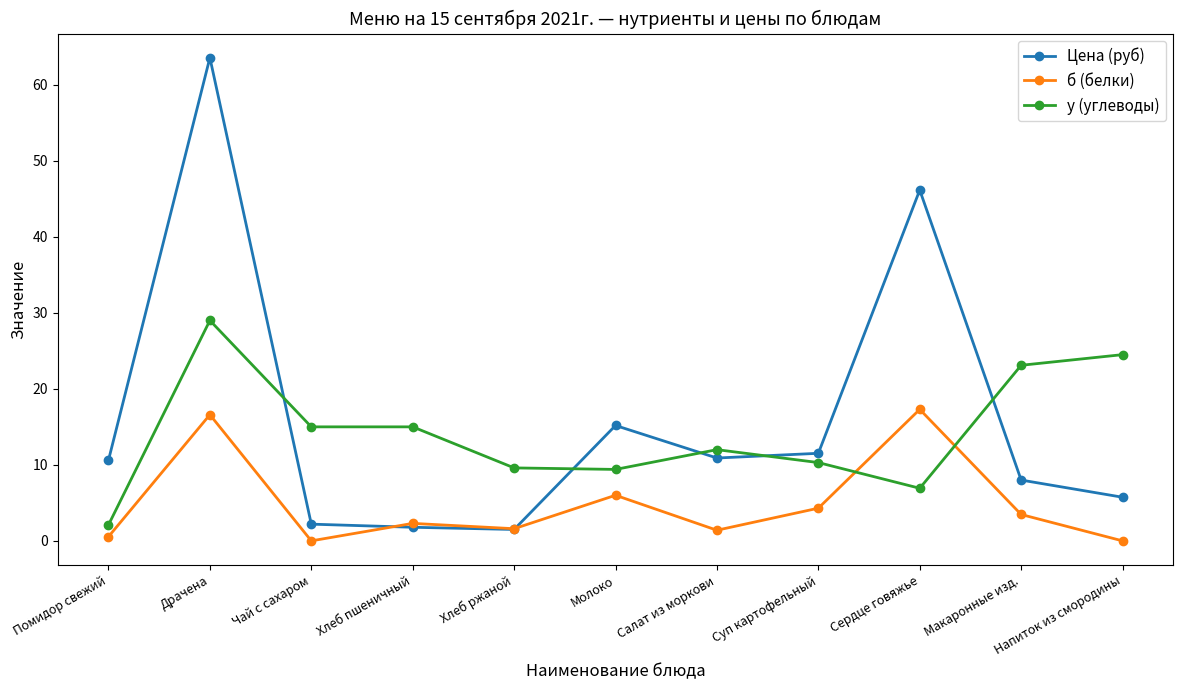

Which series has the largest total across all categories?

Цена (руб)